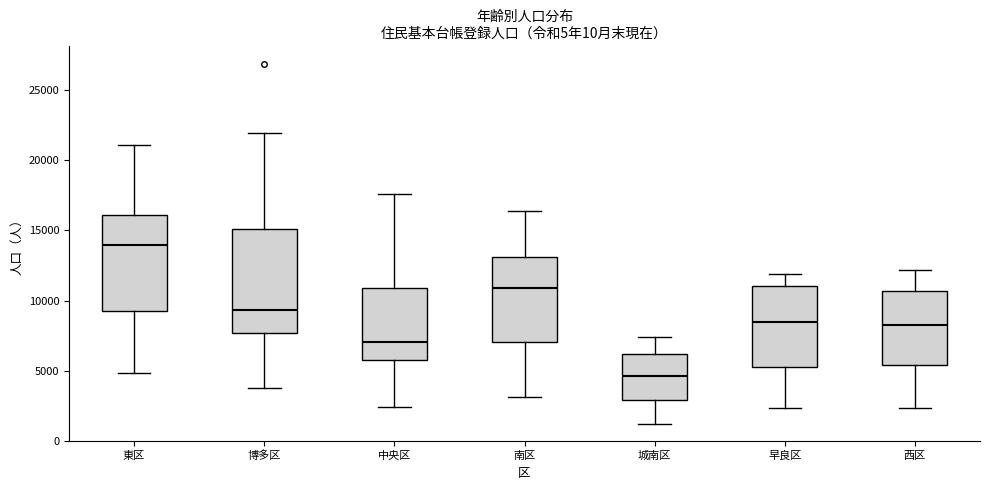

Where does the upper whisker of the box for 早良区 end on the y-axis? The values are not printed on the chart, so give them approximately, as read against the axis.

12000